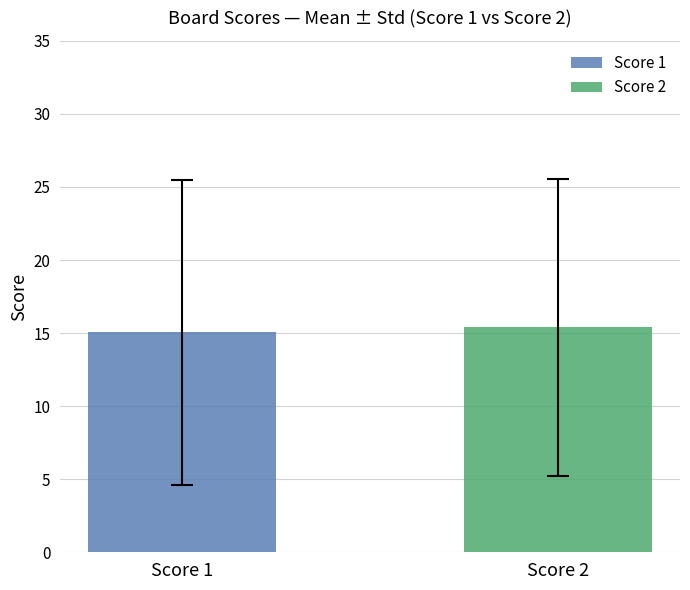

What is the highest value of the Score 1 series?

15.1